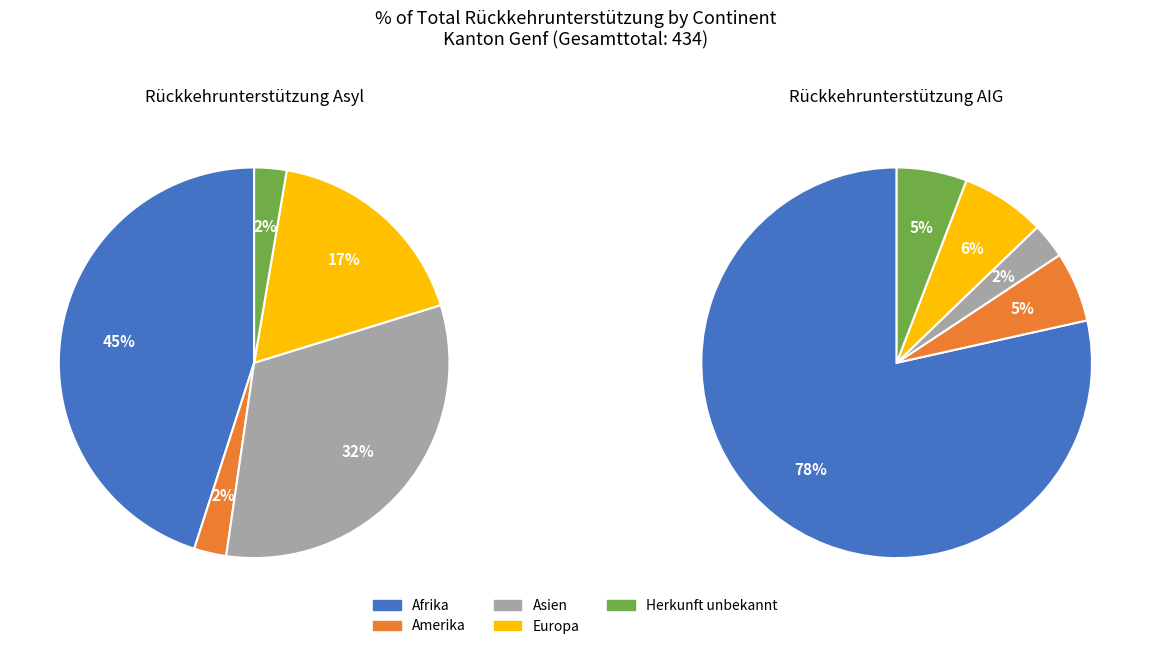

Is Europa the majority of the pie?

No